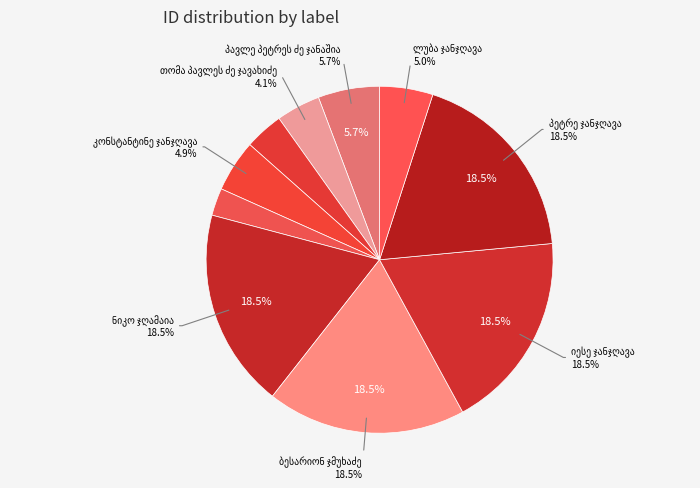

How many segments does this pie chart have?

10